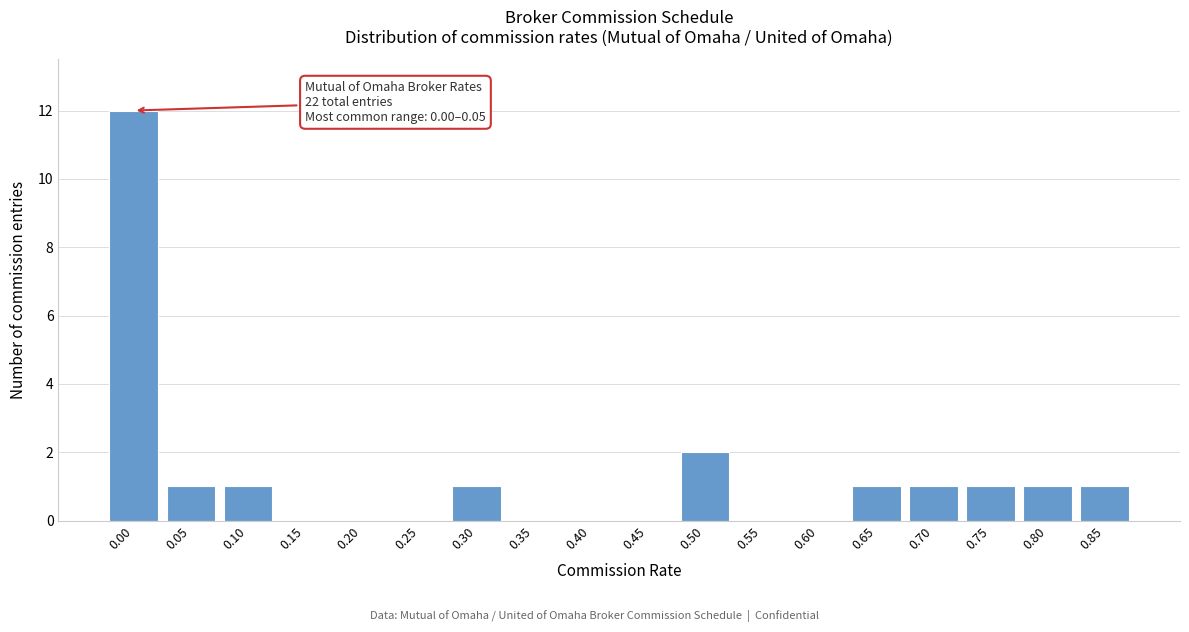

What is the ratio of the value at 0.30 to the value at 0.10?

1.0